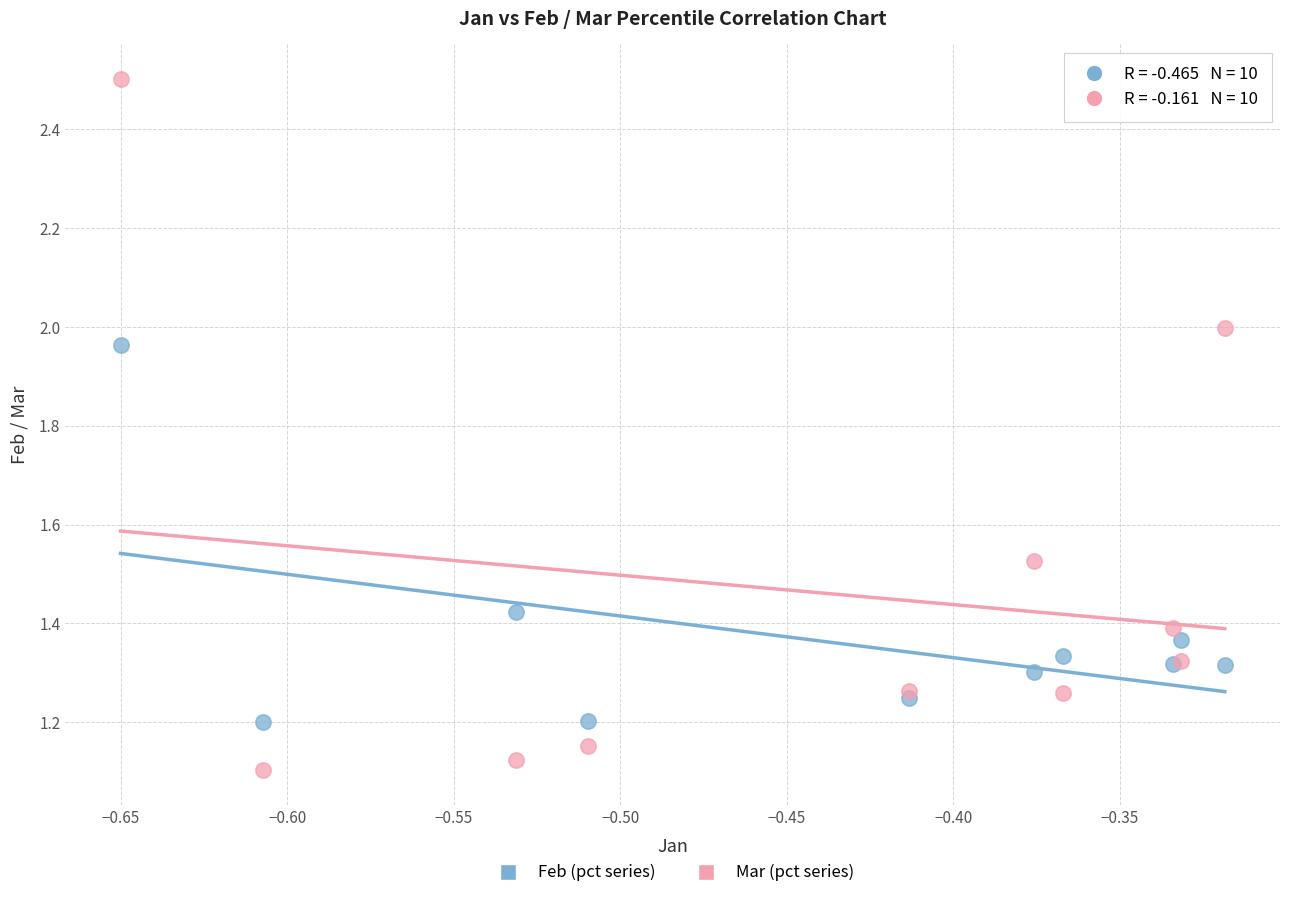

What is the X range (max minus min) for the scatter plot?

0.3